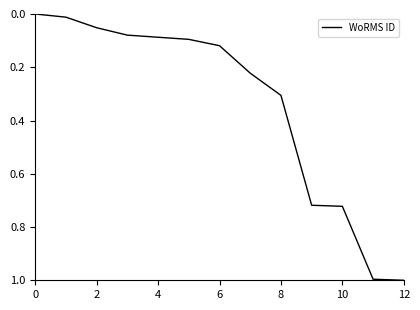

How many lines are shown in the chart?

1